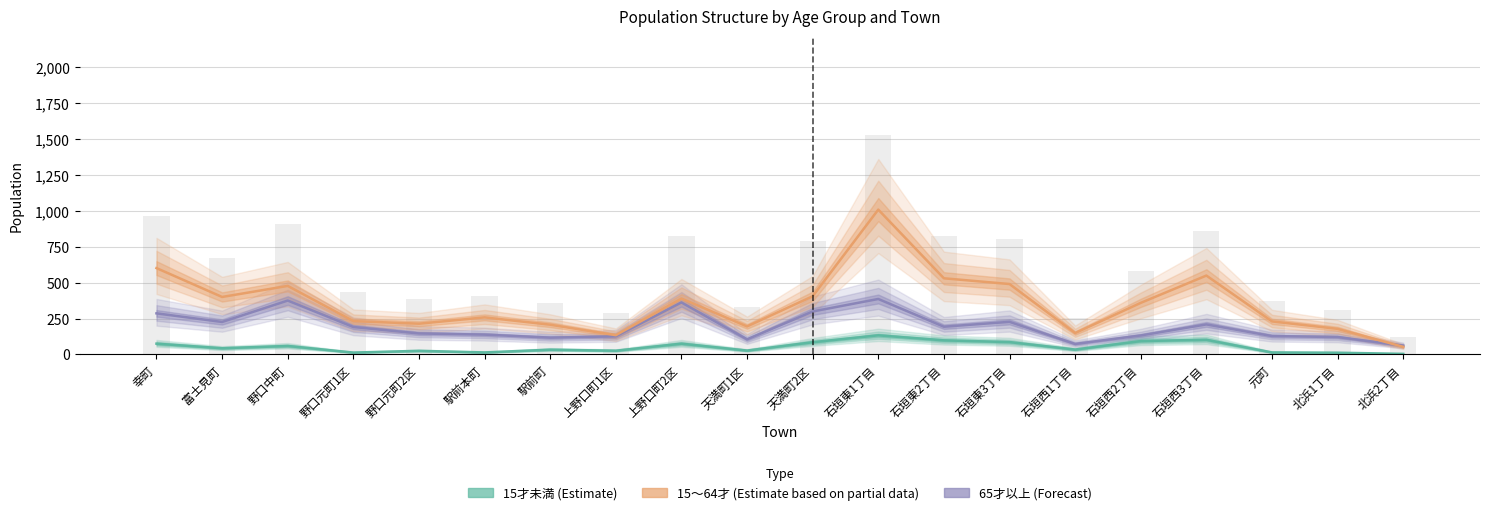

What is the total value across all series at 上野口町2区?

826